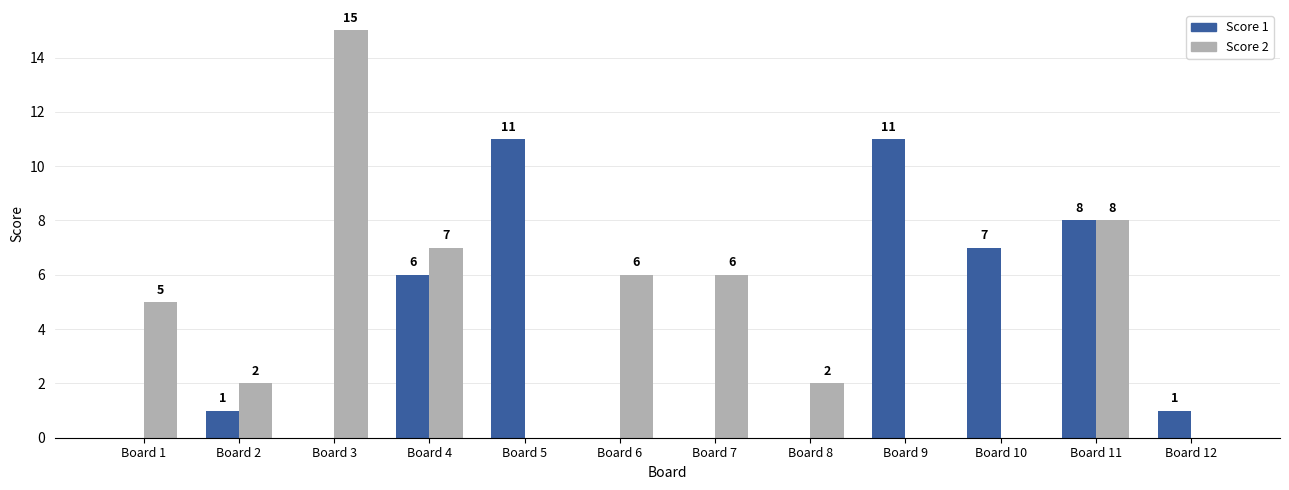

What is the sum of all Score 2 values?

51